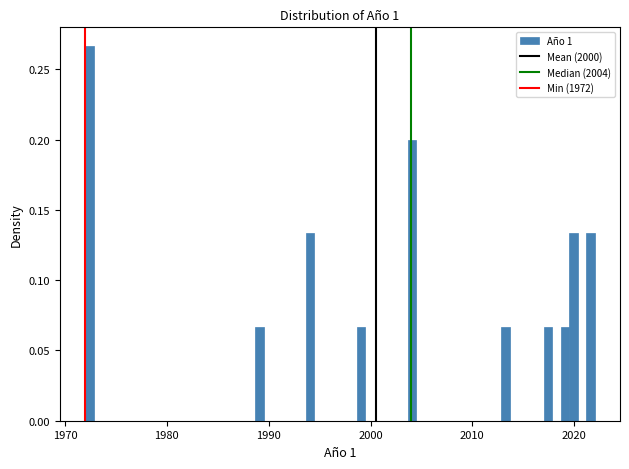

Read against the x-axis, roughly where is the centre of the tallest bar?

1972